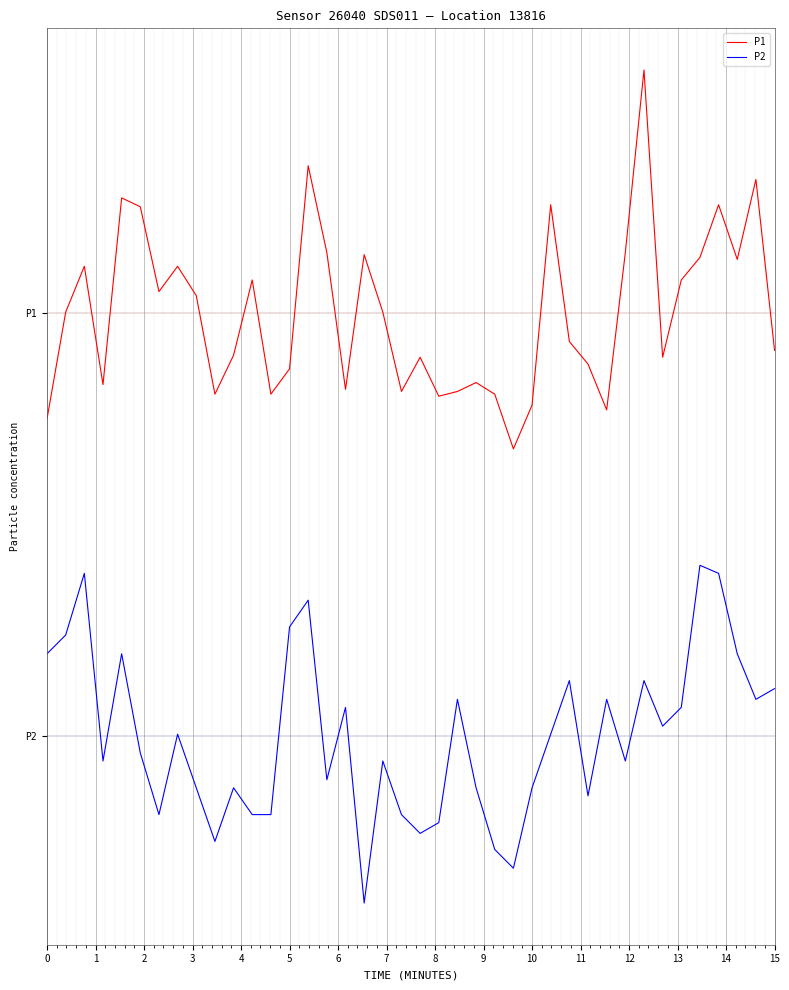

Is this an area chart (filled region under the line)?

No